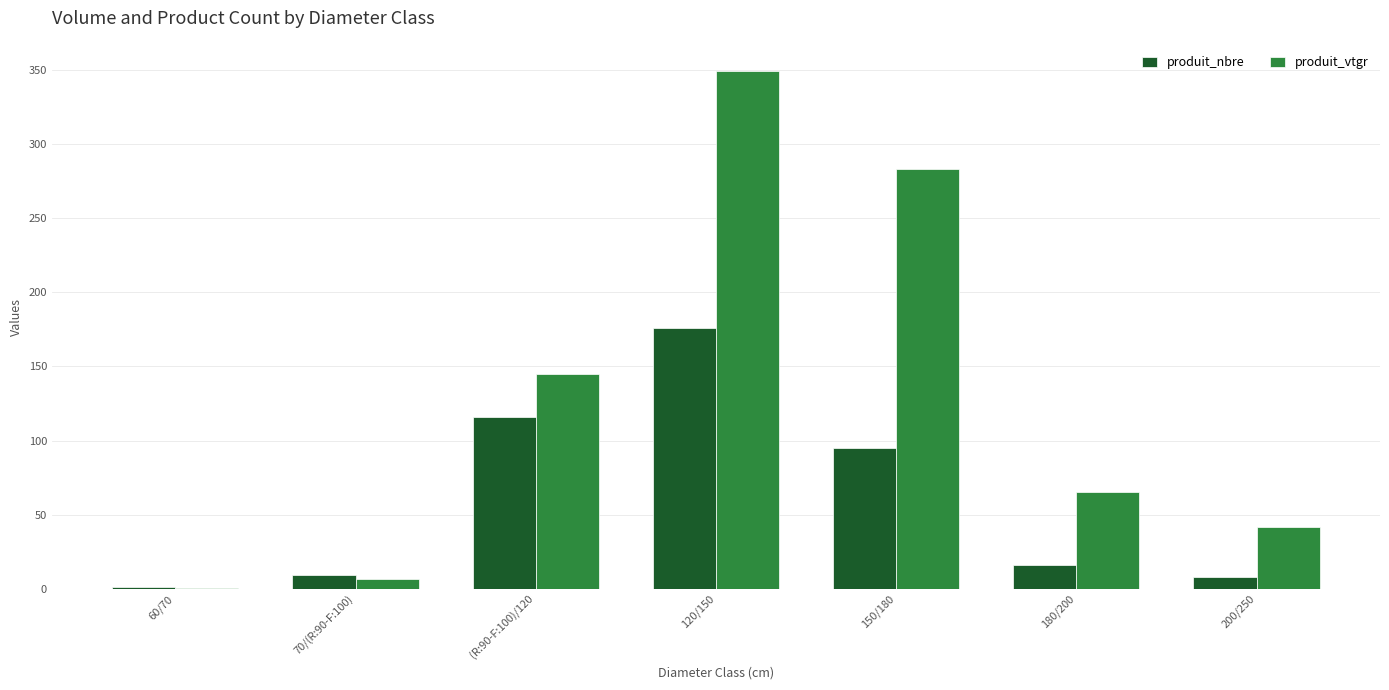

What is the highest value of the produit_nbre series?

176.0